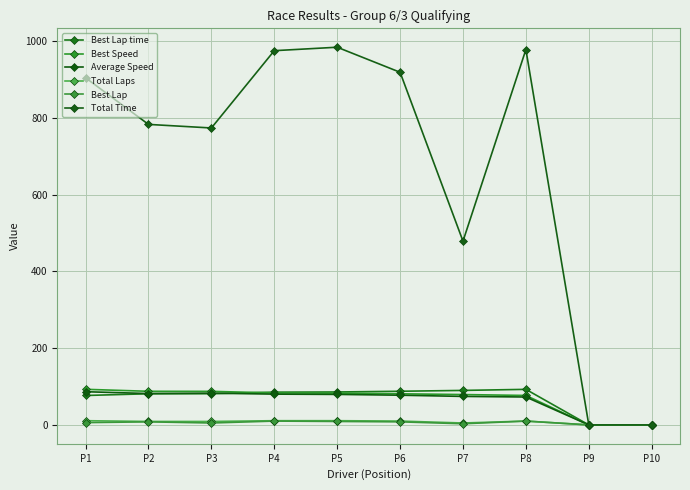

True or false: Total Laps and Best Speed intersect in this chart.

False